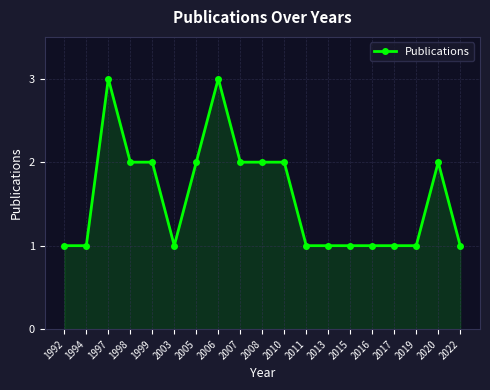

What is the difference between the second highest and second lowest values?

2